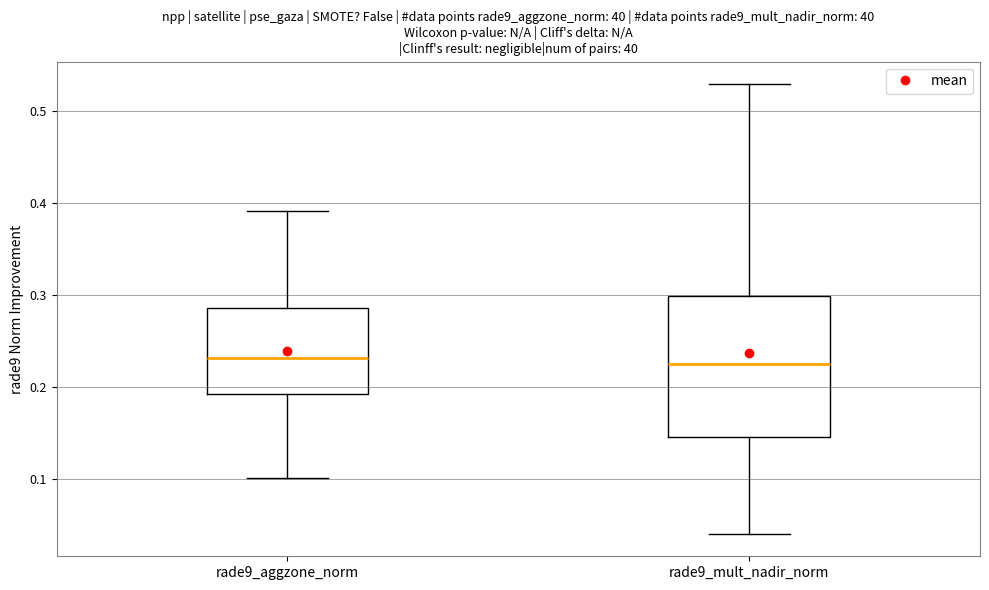

Comparing the boxes themselves (not the whiskers), which one is the tallest?

rade9_mult_nadir_norm